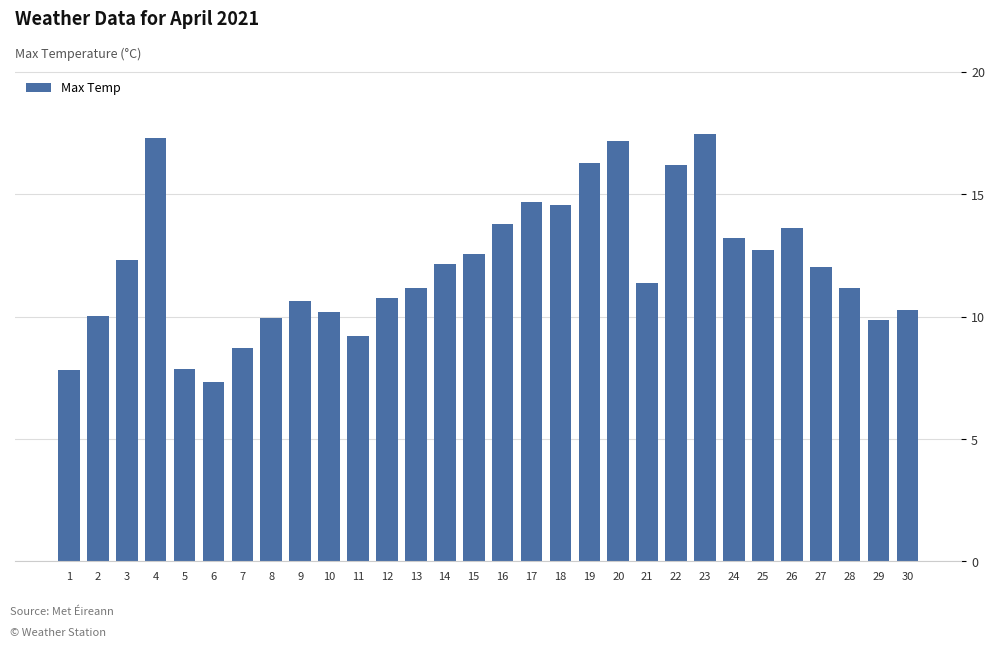

Are the bars horizontal?

No